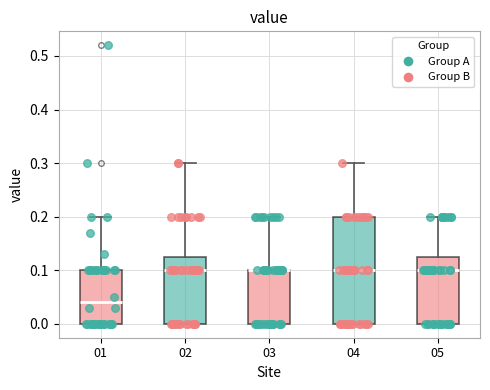

Reading left to right, transcribe this box plot: for each box, give where its median line is, the range the box spans, and where its two whiskers end, as read against the y-axis. The values are not printed on the chart, so give them approximately, as read against the axis.

01: median 0.04, box 0.00 to 0.10, whiskers 0.00 to 0.20
02: median 0.10, box 0.00 to 0.13, whiskers 0.00 to 0.30
03: median 0.10 (drawn on the box's upper edge), box 0.00 to 0.10, whiskers 0.00 to 0.20
04: median 0.10, box 0.00 to 0.20, whiskers 0.00 to 0.30
05: median 0.10, box 0.00 to 0.13, whiskers 0.00 to 0.20